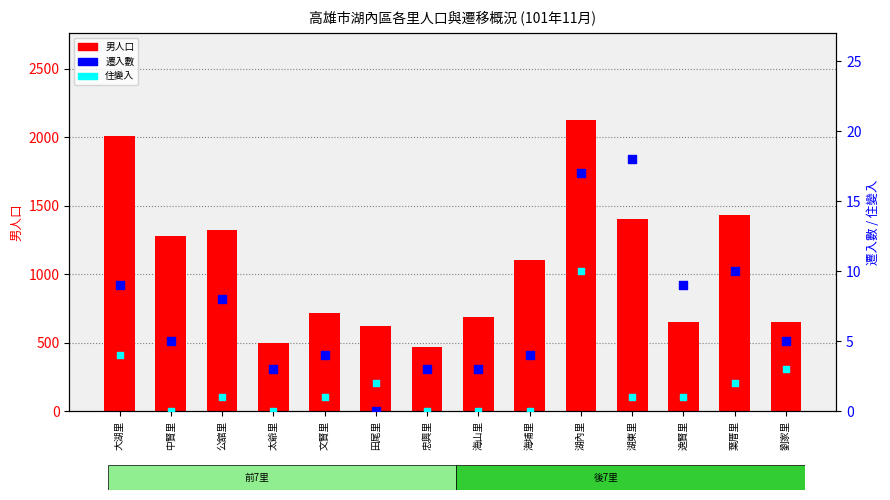

Is the value of 遷入數 at 大湖里 greater than the value of 住變入 at 劉家里?

Yes